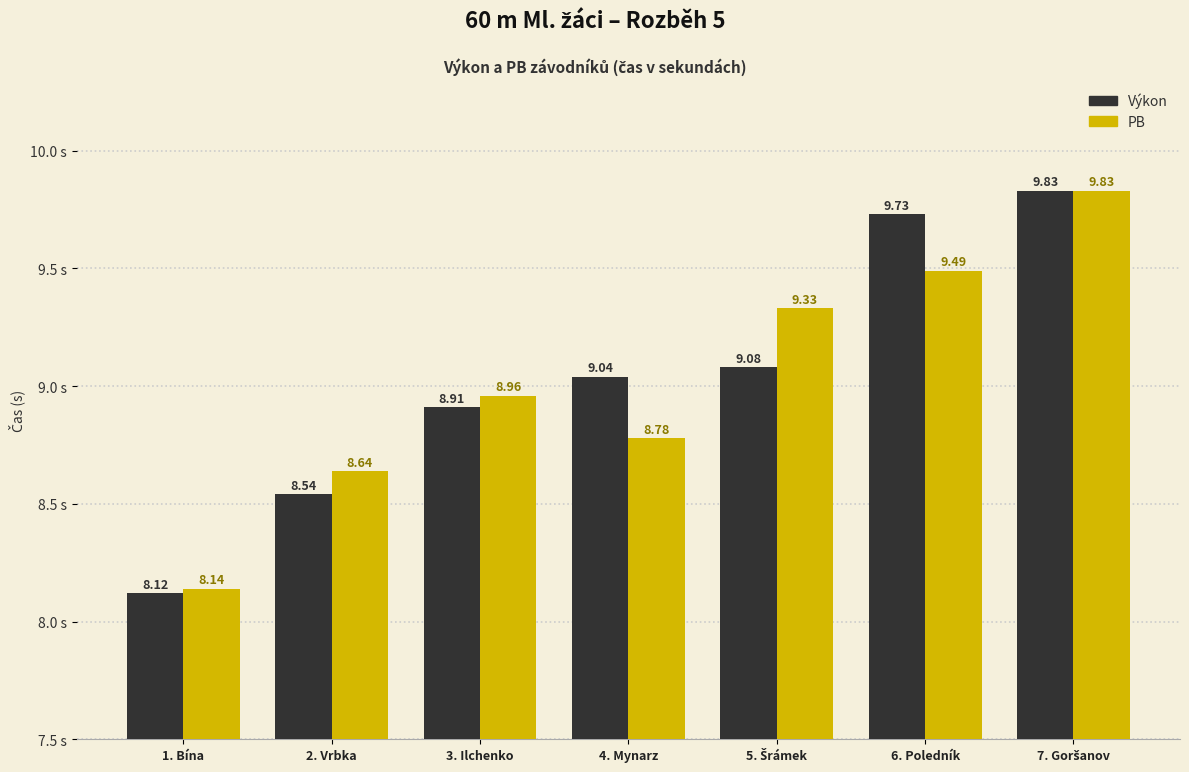

Which series has the largest total across all categories?

Výkon